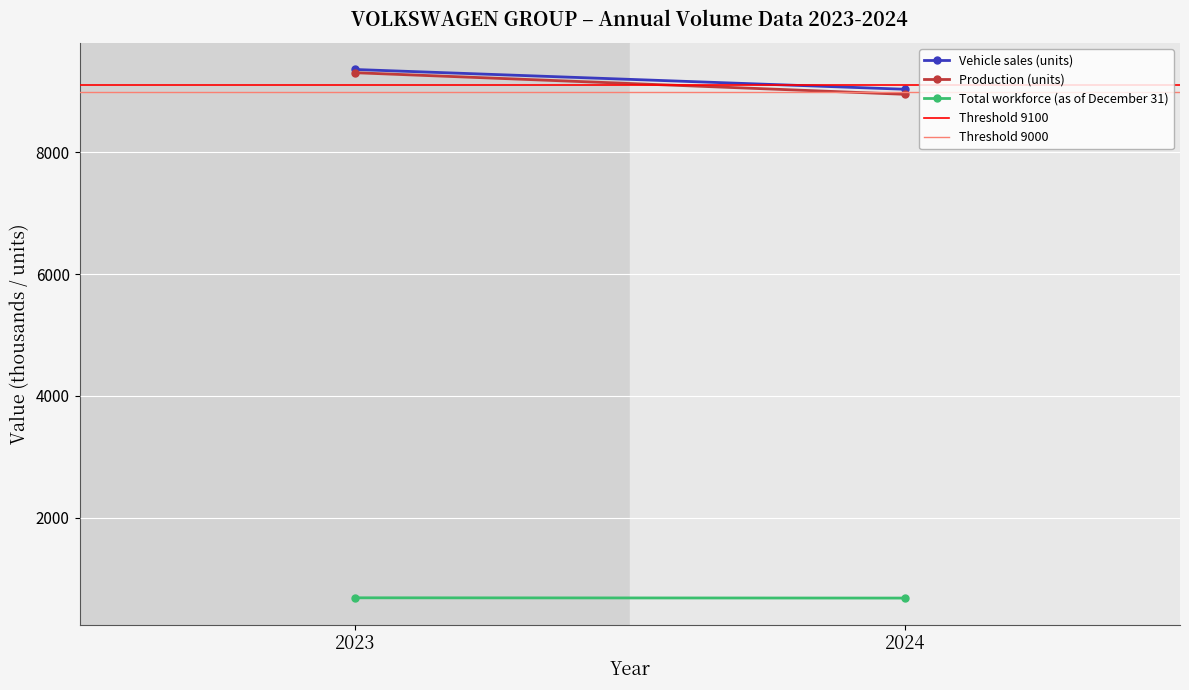

Rank the series at 2024 from highest to lowest value.

Threshold 9100, Vehicle sales (units), Threshold 9000, Production (units), Total workforce (as of December 31)